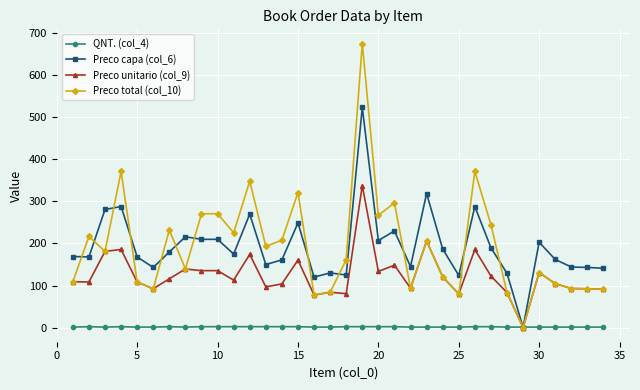

What is the value of the Preco capa (col_6) point at the 32nd from the left?

144.0